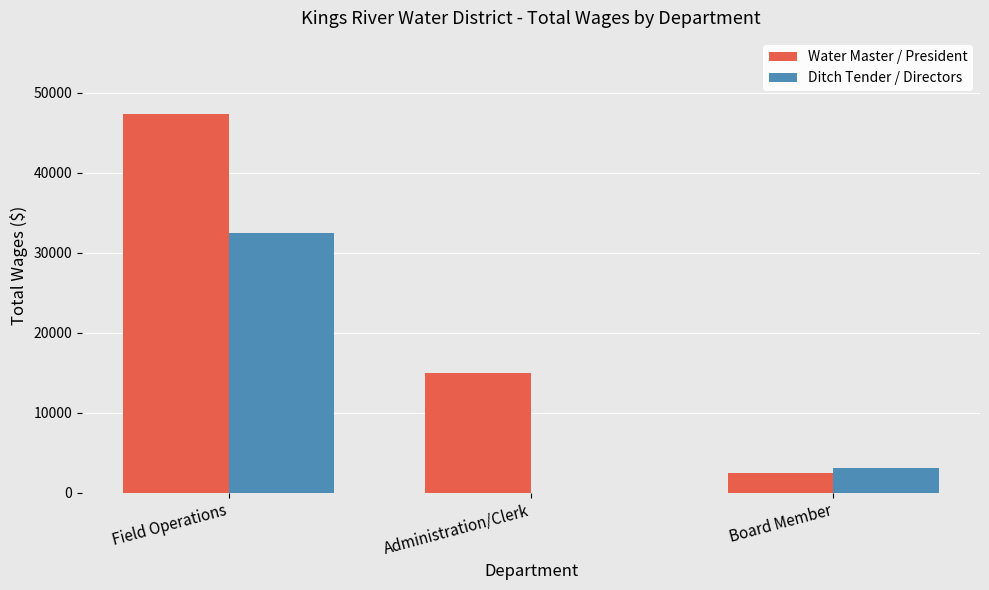

Are the bars grouped side by side (vs. stacked)?

Yes